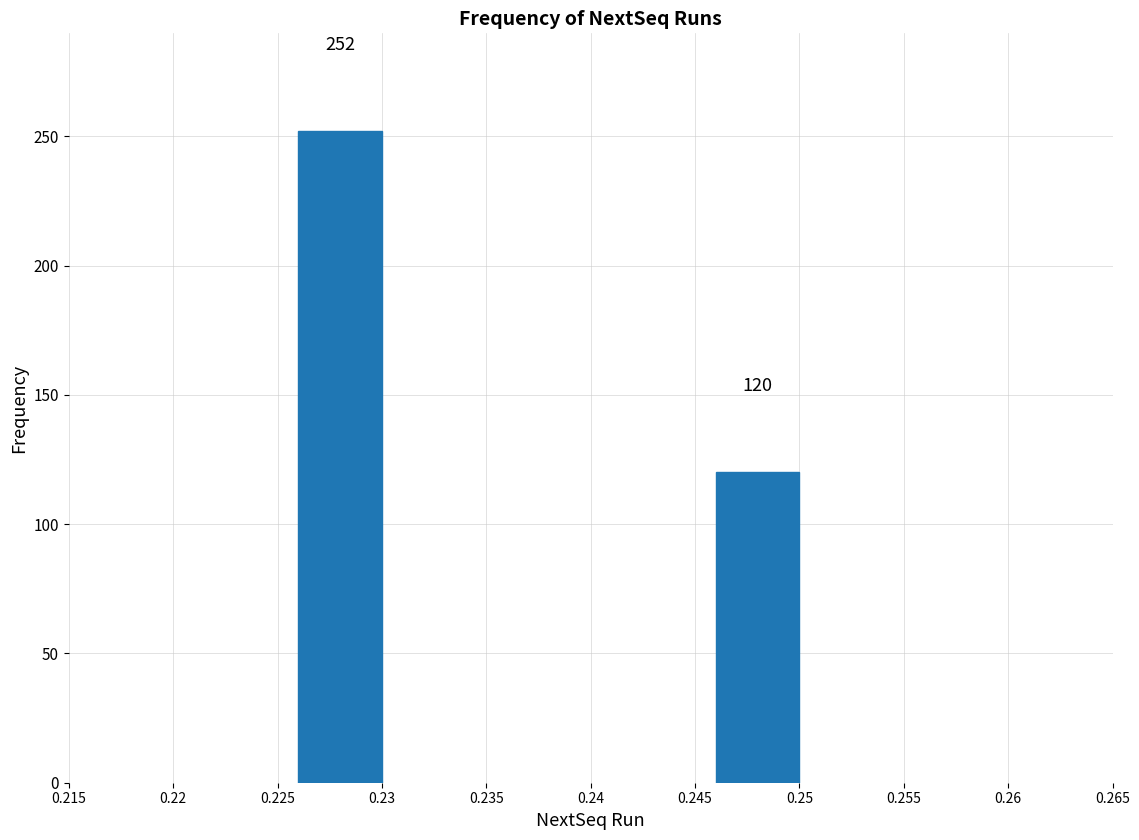

Reading right to left, list all the values displayed in this chart.

0.25=120	0.23=252